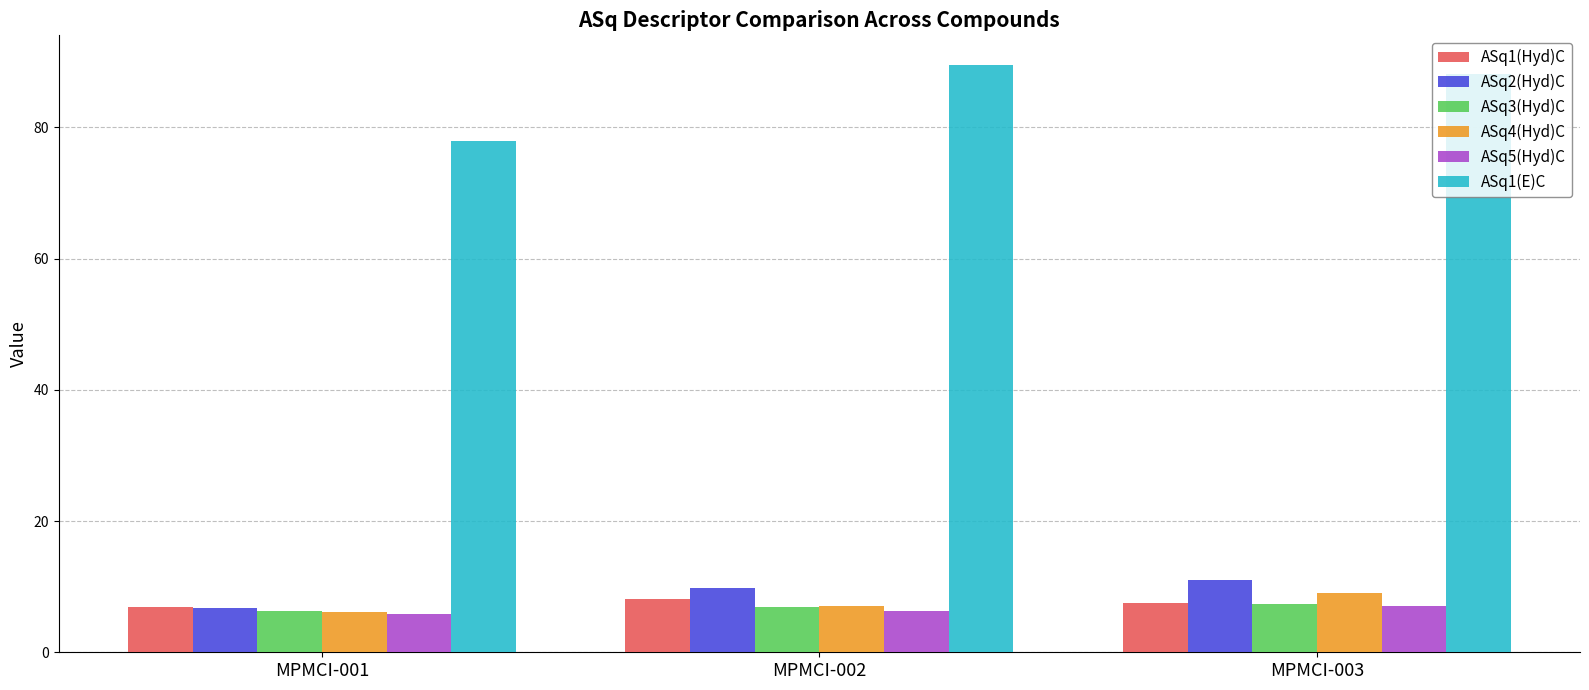

What is the average value of the ASq1(E)C series?

85.2